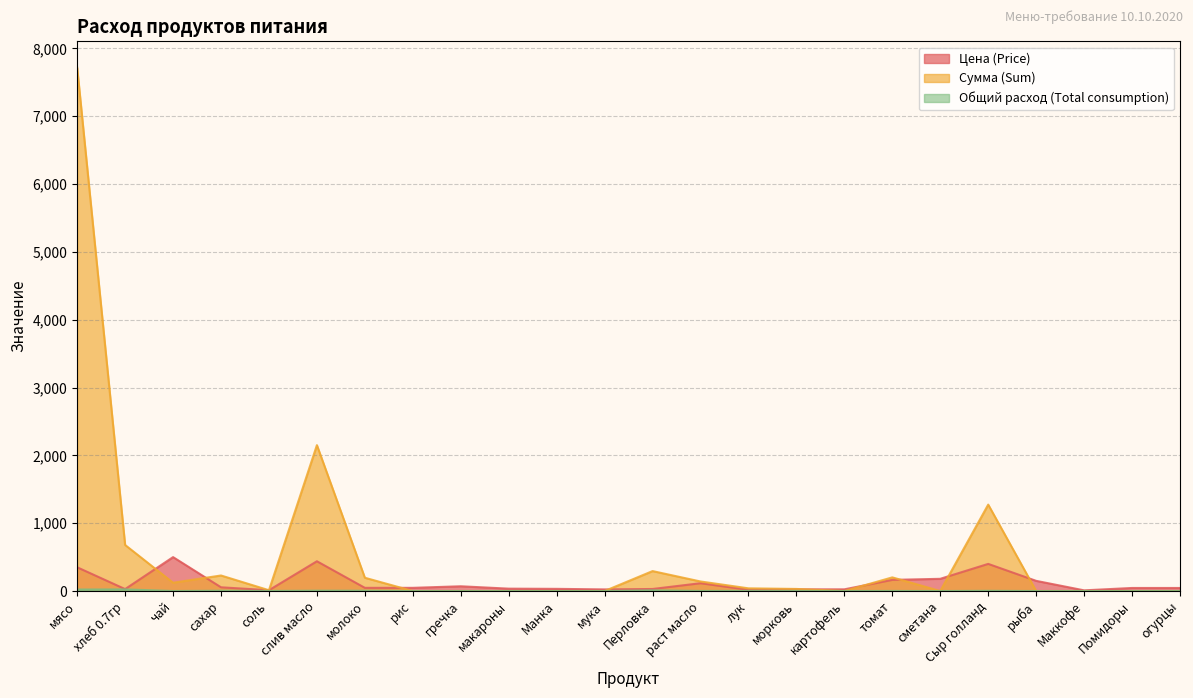

True or false: Цена (Price) and Общий расход (Total consumption) intersect in this chart.

False